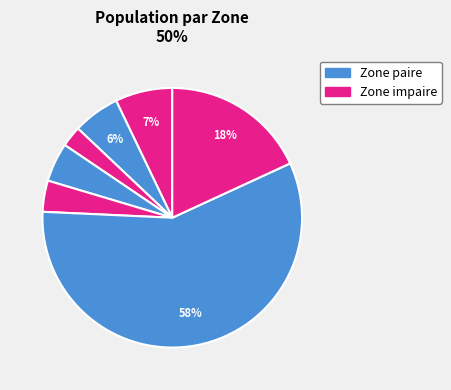

Count the number of slices in the pie.

7